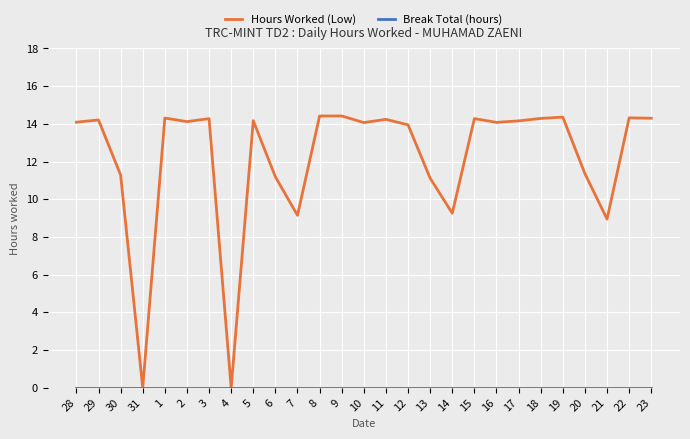

What is the total value across all series at 30?

11.3